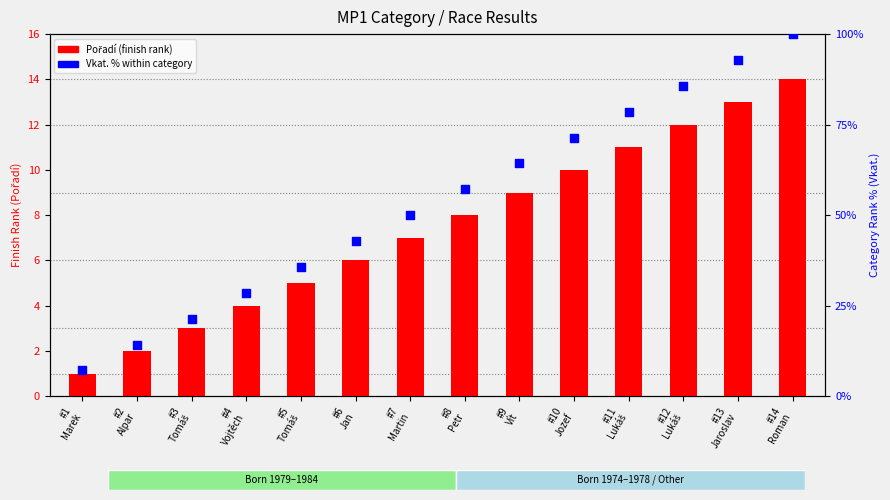

Which series has the largest total across all categories?

Vkat. % within category